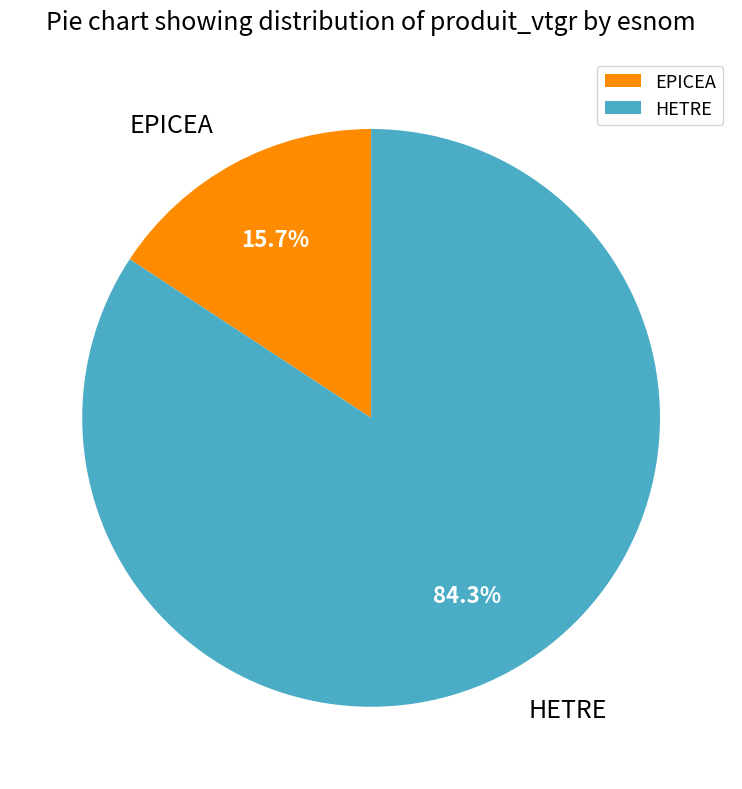

To the nearest percent, what is the average slice percentage?

50%